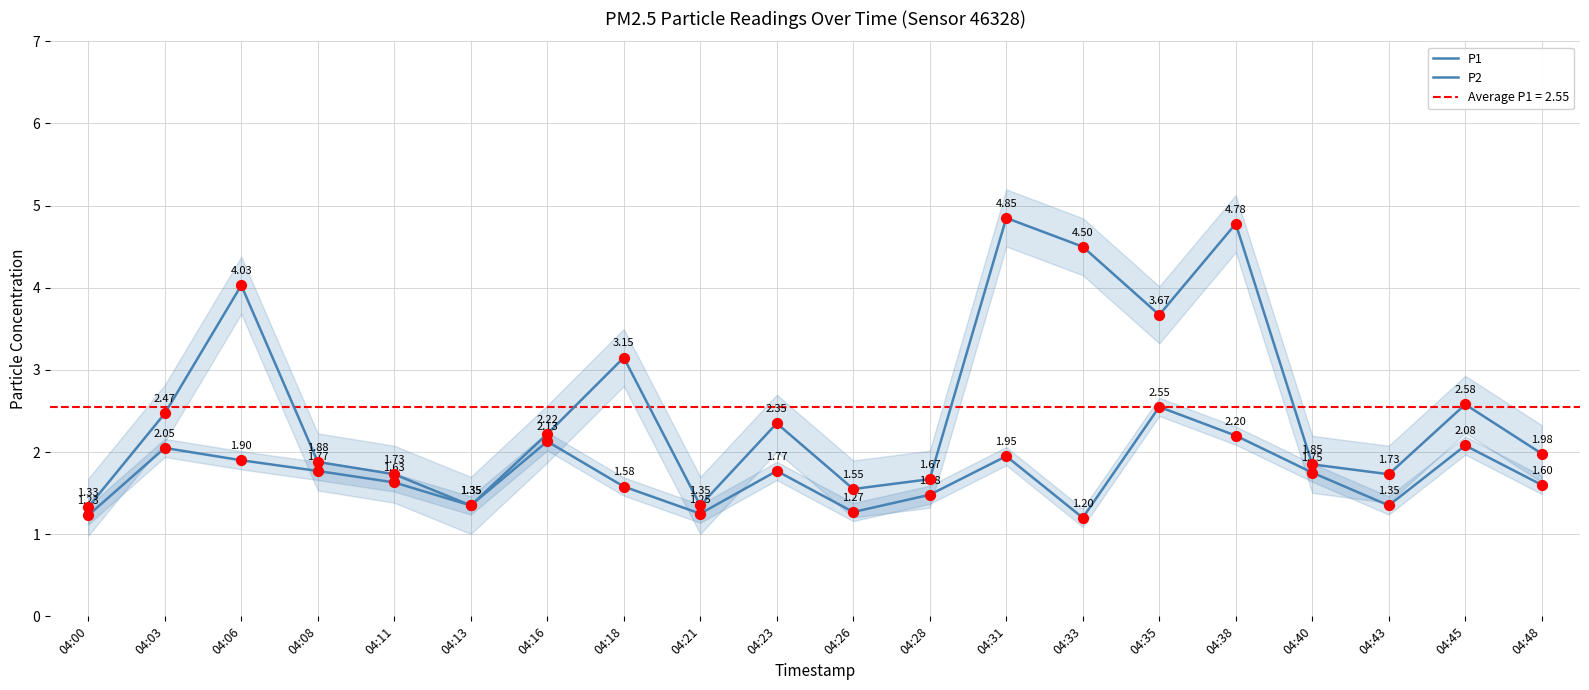

Which series reaches the minimum Y coordinate?

P2